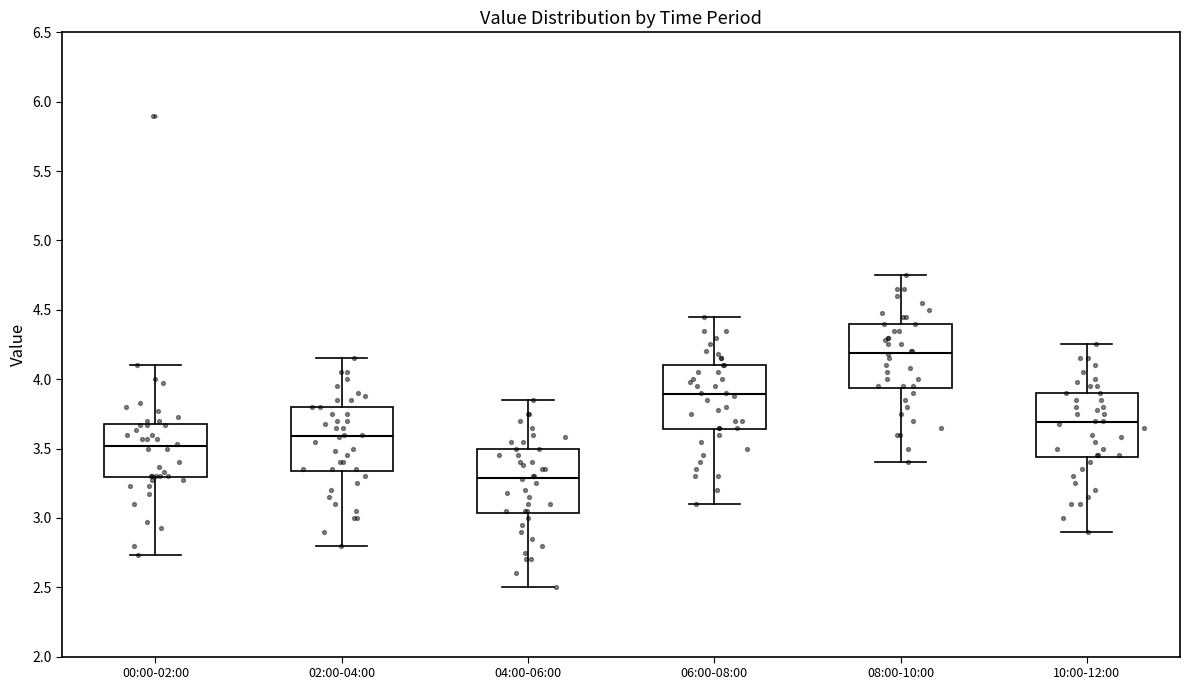

Reading left to right, read every box against the y-axis: the position of its median line, the range the box covers, and the ends of its whiskers. The values are not printed on the chart, so give them approximately, as read against the axis.

00:00-02:00: median 3.50, box 3.30 to 3.70, whiskers 2.75 to 4.10
02:00-04:00: median 3.60, box 3.35 to 3.80, whiskers 2.80 to 4.15
04:00-06:00: median 3.30, box 3.05 to 3.50, whiskers 2.50 to 3.85
06:00-08:00: median 3.90, box 3.65 to 4.10, whiskers 3.10 to 4.45
08:00-10:00: median 4.20, box 3.95 to 4.40, whiskers 3.40 to 4.75
10:00-12:00: median 3.70, box 3.45 to 3.90, whiskers 2.90 to 4.25